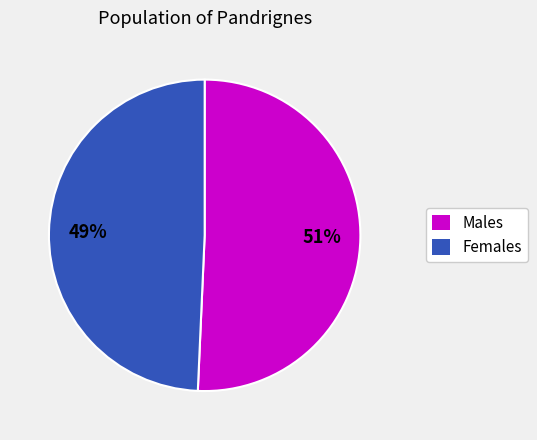

Is there any slice that represents more than half of the pie?

Yes